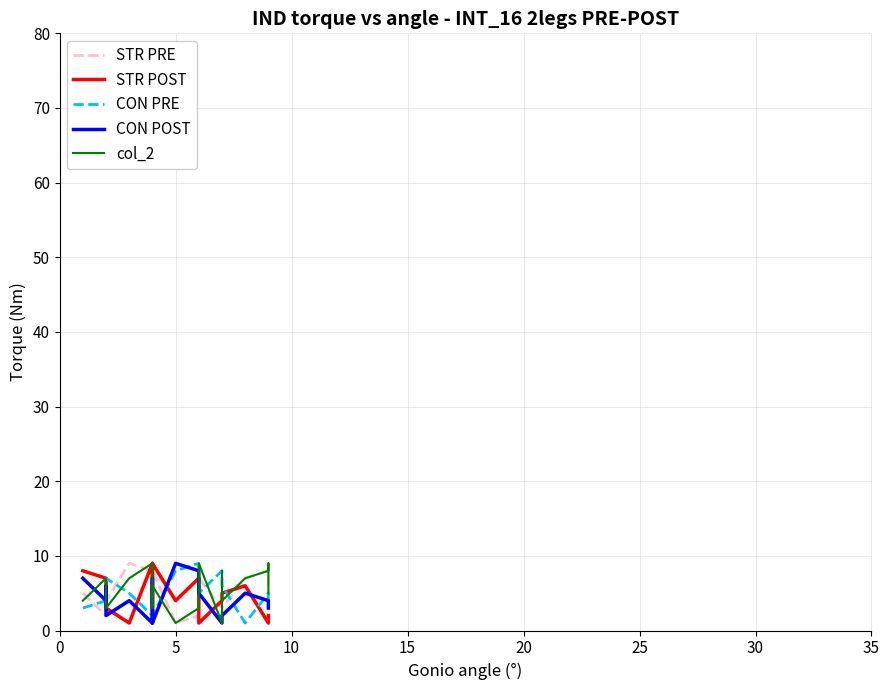

In STR PRE, how many points are higher than both neighbors (excluding endpoints)?

4